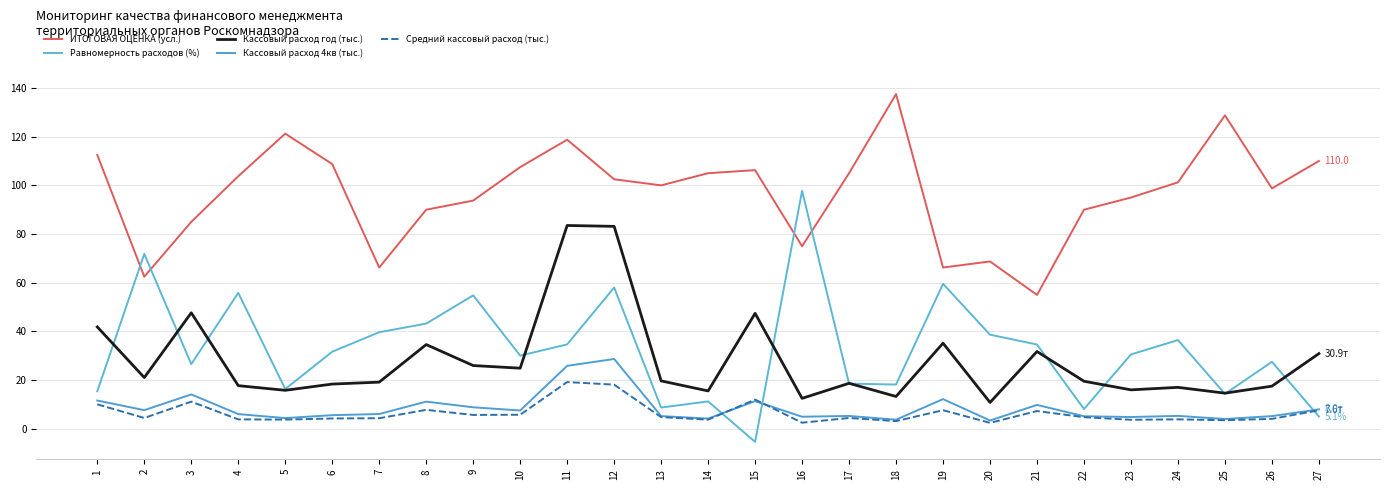

Rank the categories by Кассовый расход 4кв (тыс.) value from lowest to highest.

20, 18, 25, 14, 5, 23, 16, 22, 26, 13, 17, 24, 6, 4, 7, 10, 2, 27, 9, 21, 8, 15, 1, 19, 3, 11, 12